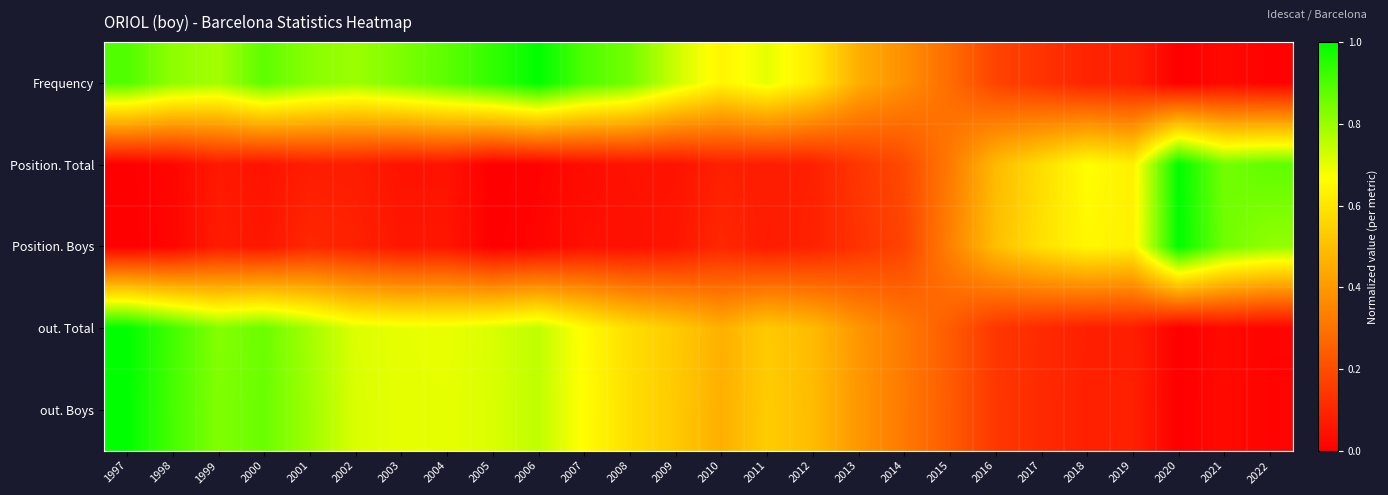

Reading left to right, what are all the values shown in this chart?

Frequency: 1997=0.9	1998=0.8	1999=0.8	2000=0.9	2001=0.8	2002=0.8	2003=0.8	2004=0.9	2005=0.9	2006=1.0	2007=0.9	2008=0.8	2009=0.7	2010=0.6	2011=0.7	2012=0.6	2013=0.5	2014=0.4	2015=0.3	2016=0.2	2017=0.1	2018=0.1	2019=0.1	2020=0.0	2021=0.0	2022=0.0
Position. Total: 1997=0.0	1998=0.0	1999=0.1	2000=0.1	2001=0.1	2002=0.1	2003=0.1	2004=0.1	2005=0.0	2006=0.0	2007=0.0	2008=0.1	2009=0.1	2010=0.1	2011=0.1	2012=0.1	2013=0.1	2014=0.2	2015=0.3	2016=0.5	2017=0.6	2018=0.7	2019=0.6	2020=1.0	2021=0.8	2022=0.9
Position. Boys: 1997=0.0	1998=0.0	1999=0.1	2000=0.1	2001=0.1	2002=0.1	2003=0.1	2004=0.1	2005=0.0	2006=0.0	2007=0.0	2008=0.0	2009=0.1	2010=0.1	2011=0.1	2012=0.1	2013=0.1	2014=0.2	2015=0.3	2016=0.5	2017=0.6	2018=0.6	2019=0.6	2020=1.0	2021=0.9	2022=0.8
out. Total: 1997=1.0	1998=0.9	1999=0.8	2000=0.9	2001=0.8	2002=0.7	2003=0.7	2004=0.7	2005=0.7	2006=0.8	2007=0.7	2008=0.6	2009=0.5	2010=0.5	2011=0.5	2012=0.5	2013=0.4	2014=0.3	2015=0.2	2016=0.1	2017=0.1	2018=0.1	2019=0.1	2020=0.0	2021=0.0	2022=0.0
out. Boys: 1997=1.0	1998=0.9	1999=0.8	2000=0.9	2001=0.8	2002=0.7	2003=0.7	2004=0.7	2005=0.7	2006=0.8	2007=0.7	2008=0.6	2009=0.5	2010=0.5	2011=0.5	2012=0.5	2013=0.4	2014=0.3	2015=0.2	2016=0.1	2017=0.1	2018=0.1	2019=0.1	2020=0.0	2021=0.0	2022=0.0